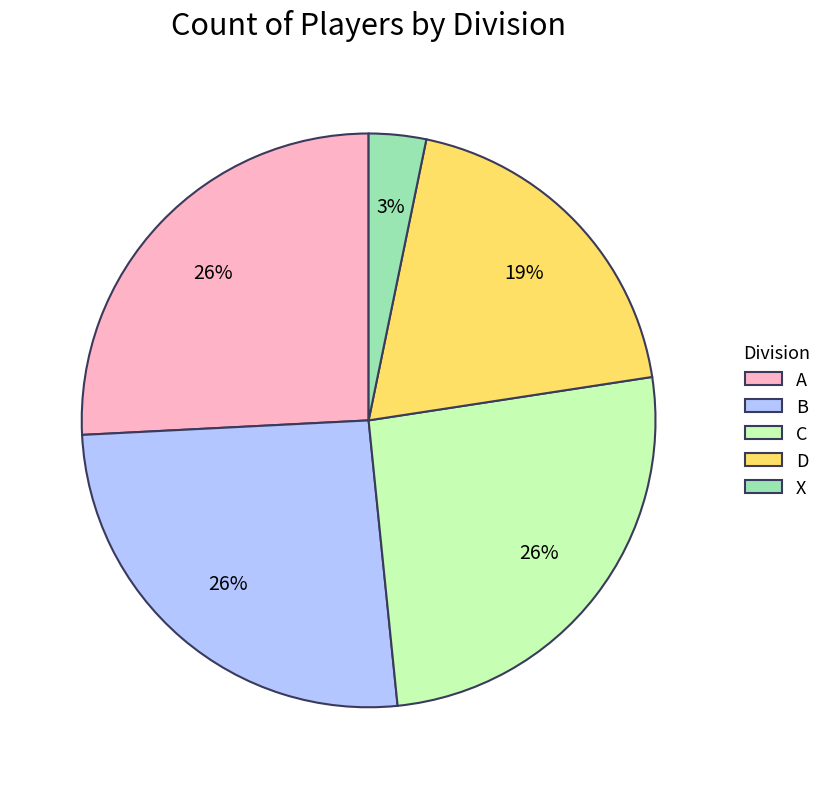

Is it true that D is 19% of the pie?

True